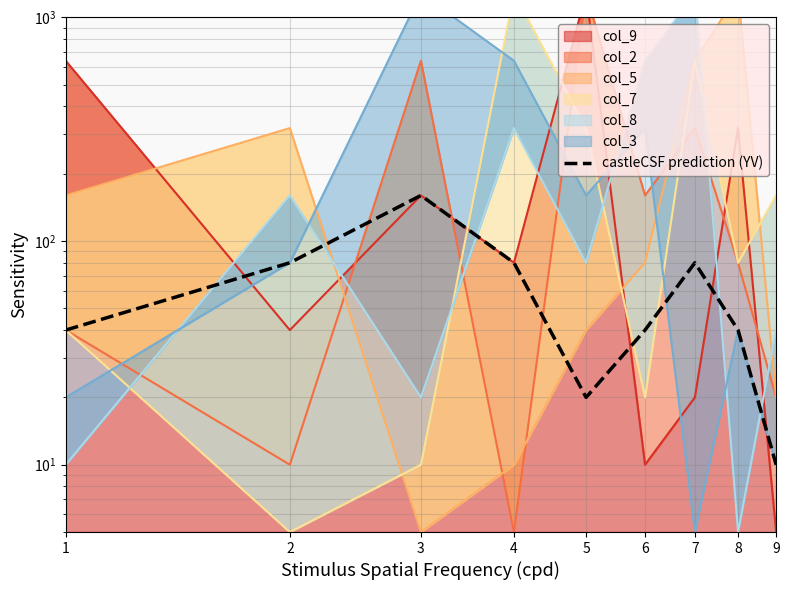

How many data points are less than 40?

2